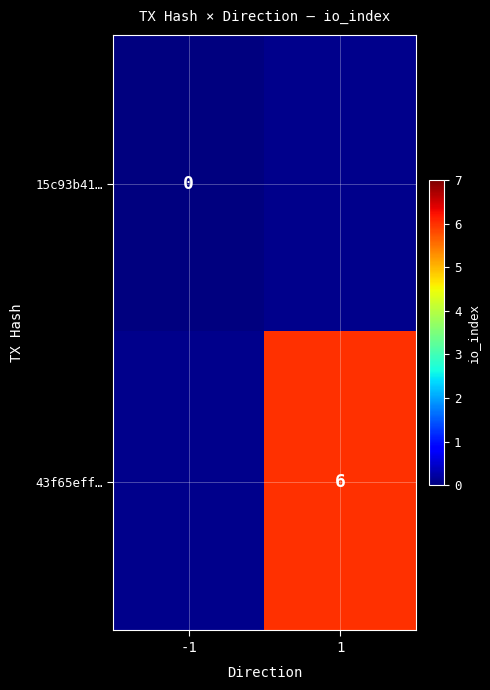

At how many categories does at least one series exceed 3?

1